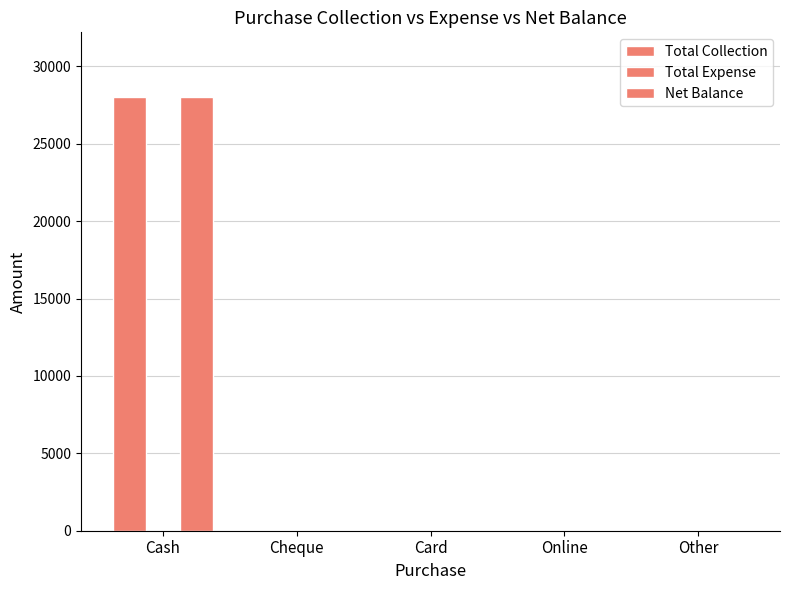

At which label does Total Collection reach its peak?

Cash